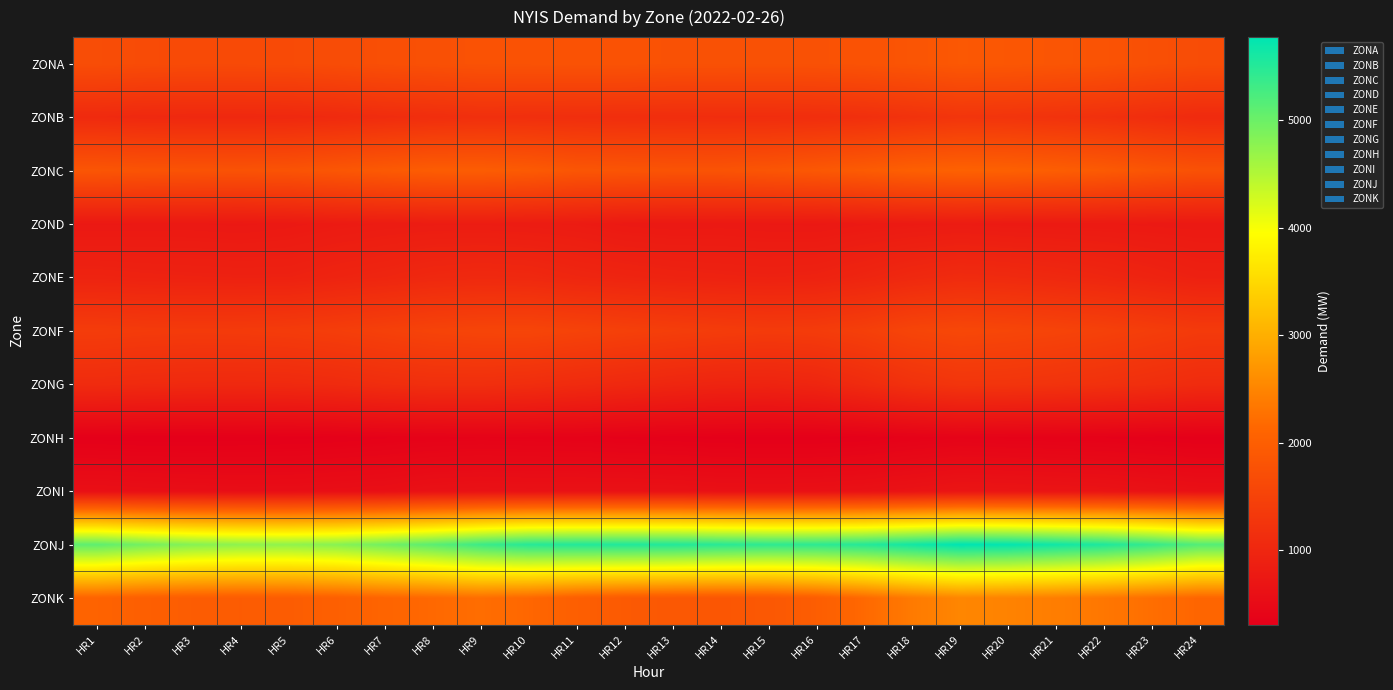

Which series has the largest range (max minus min)?

ZONJ